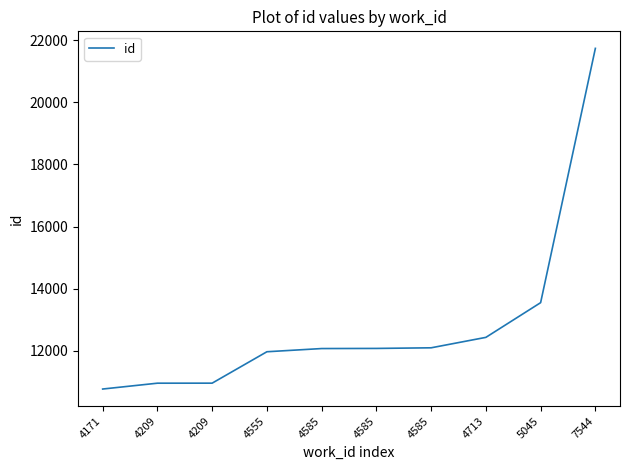

Which has a higher value, 4585 or 4171?

4585